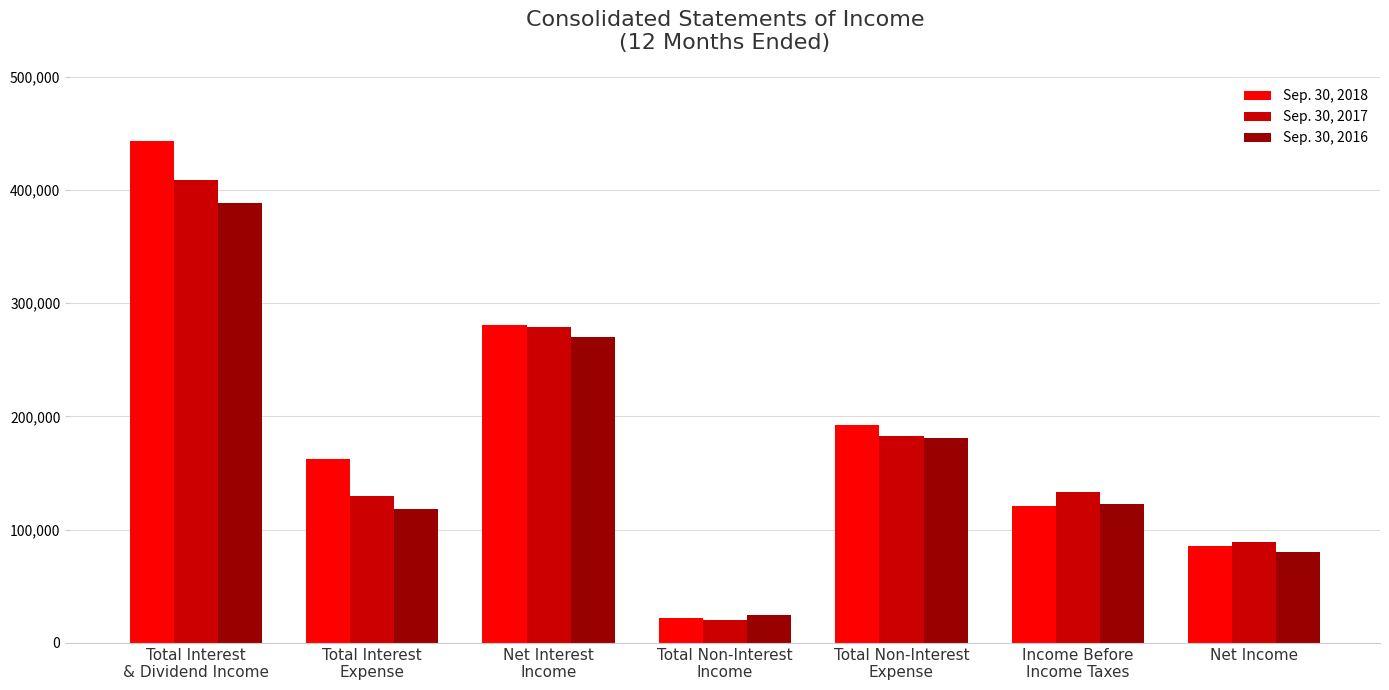

Rank the series at Net Income from lowest to highest value.

Sep. 30, 2016, Sep. 30, 2018, Sep. 30, 2017